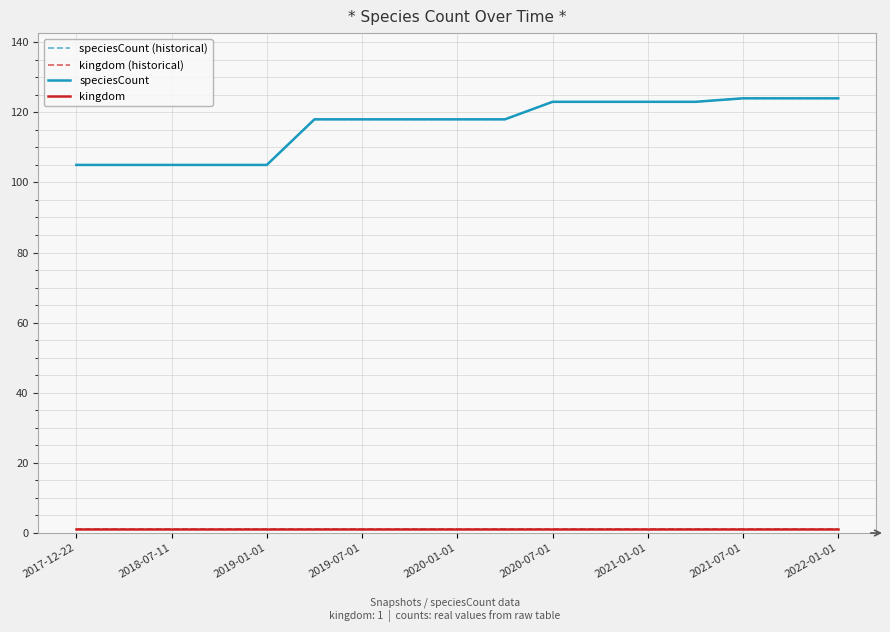

Does the chart have visible grid lines?

Yes